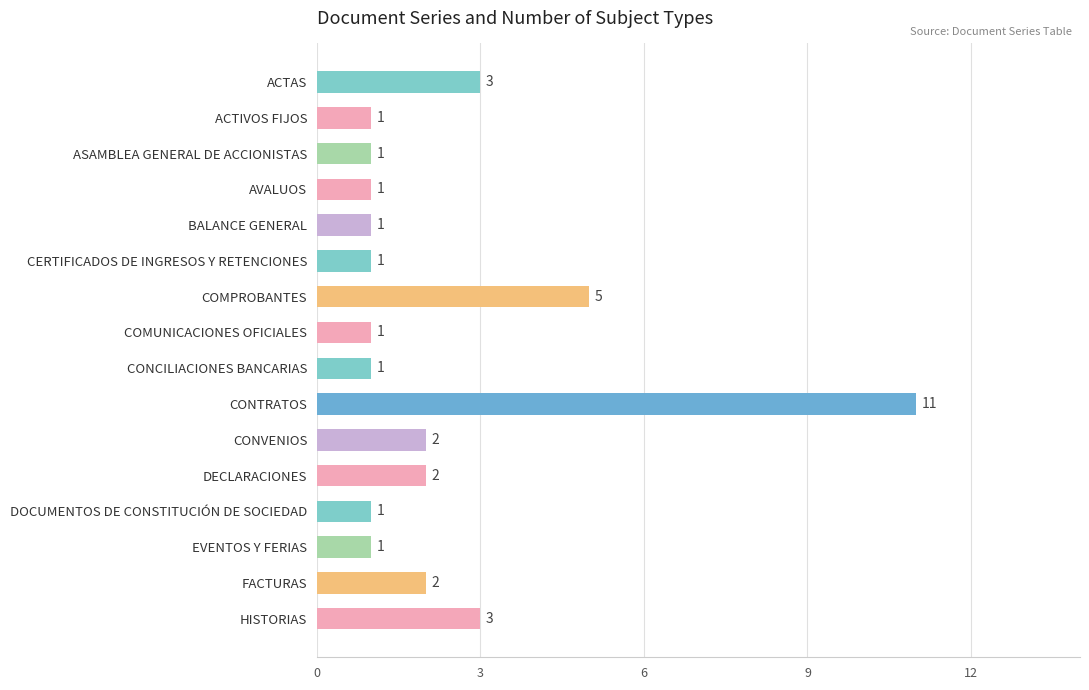

What is the greatest value displayed?

11